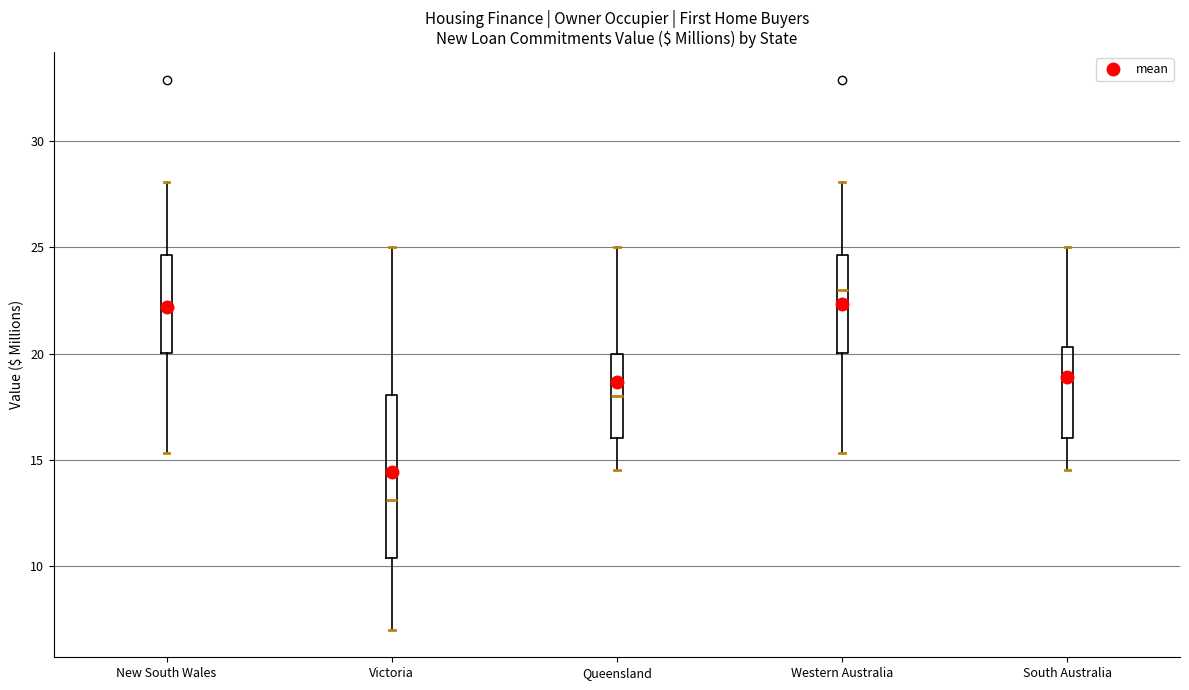

Reading left to right, read every box against the y-axis: the position of its median line, the range the box covers, and the ends of its whiskers. The values are not printed on the chart, so give them approximately, as read against the axis.

New South Wales: median 22.5, box 20.0 to 24.5, whiskers 15.5 to 28.0
Victoria: median 13.0, box 10.5 to 18.0, whiskers 7.0 to 25.0
Queensland: median 18.0, box 16.0 to 20.0, whiskers 14.5 to 25.0
Western Australia: median 23.0, box 20.0 to 24.5, whiskers 15.5 to 28.0
South Australia: median 19.0, box 16.0 to 20.5, whiskers 14.5 to 25.0